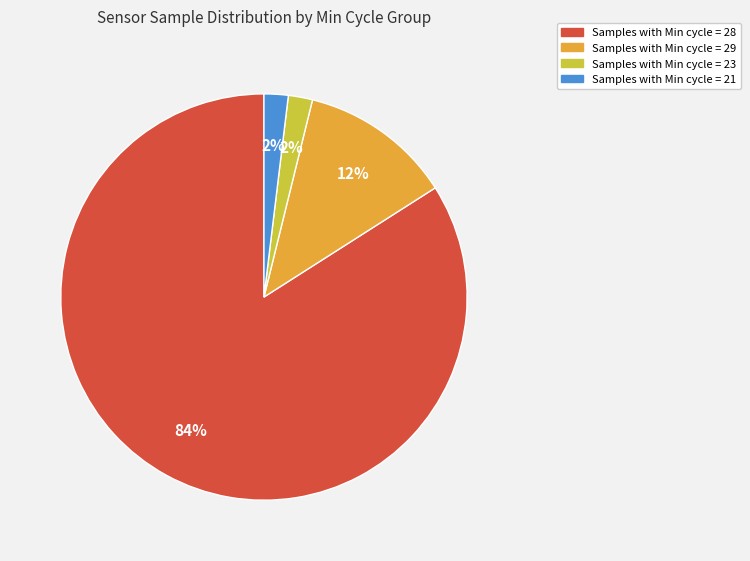

Is there any slice that represents more than half of the pie?

Yes